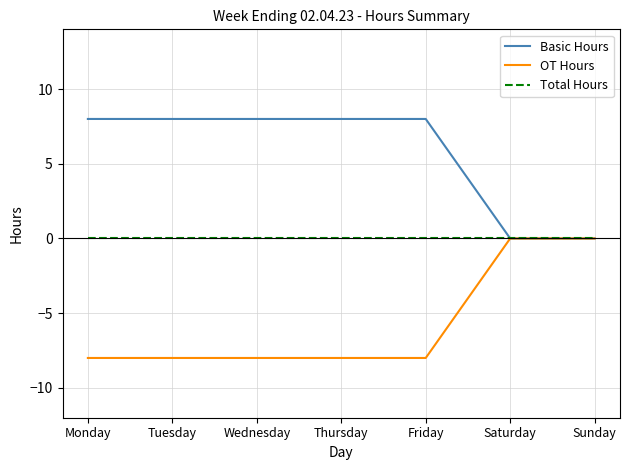

What is the spread (max minus min) of values at Thursday?

16